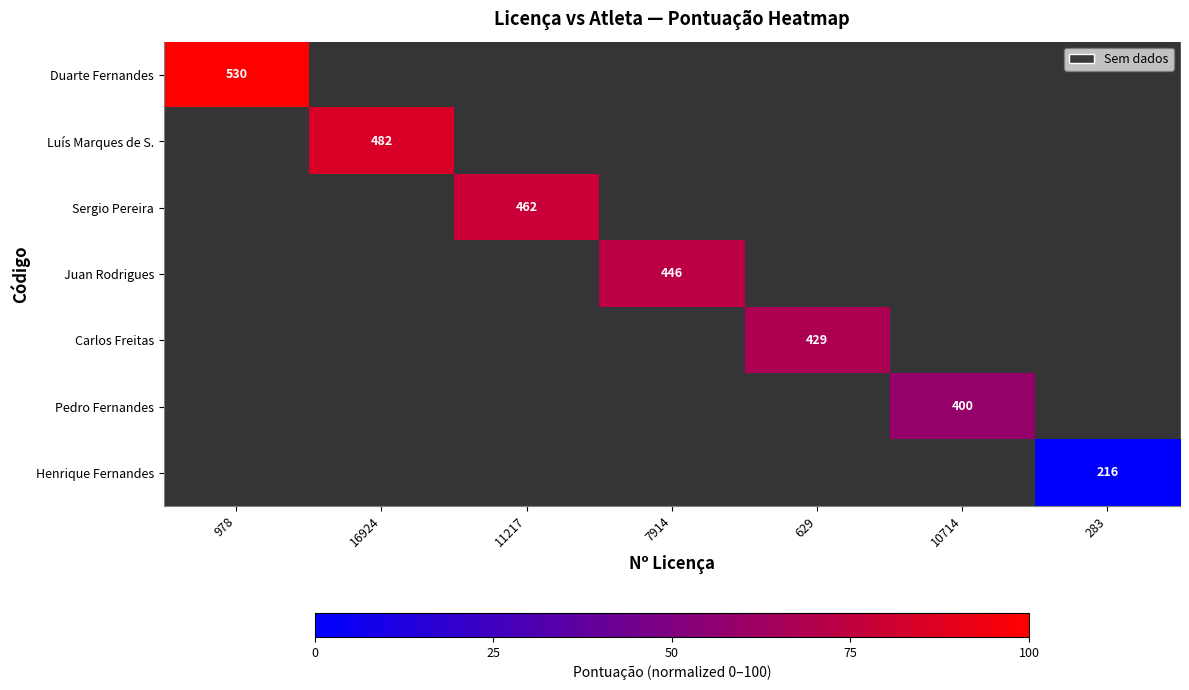

Is the value of Pedro Fernandes at 629 greater than the value of Henrique Fernandes at 283?

No